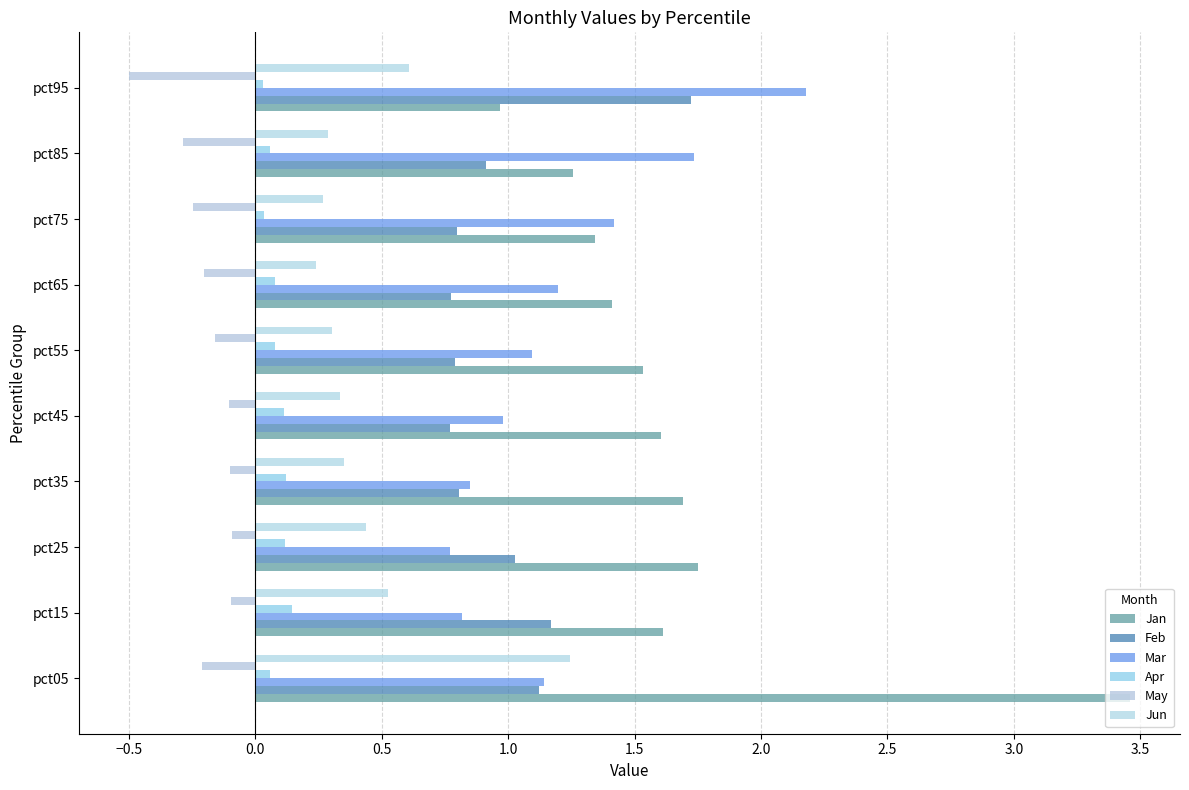

What is the difference between the second highest and second lowest values in the Mar series?

0.9